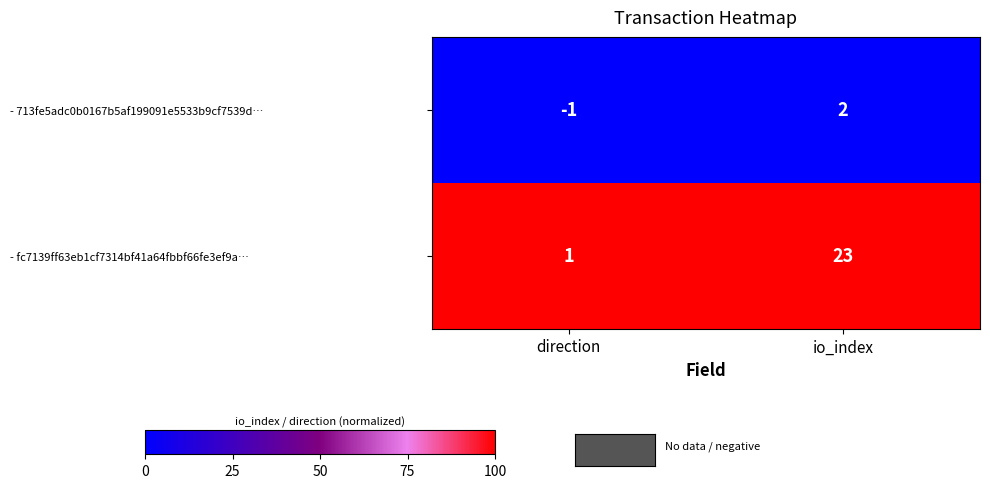

Which series has the largest range (max minus min)?

- fc7139ff63eb1cf7314bf41a64fbbf66fe3ef9a…